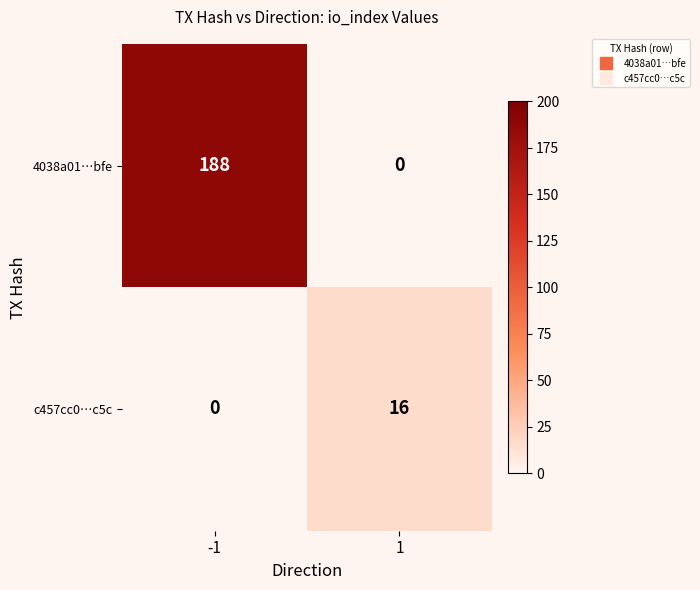

What is the approximate value of c457cc0…c5c at 1, to the nearest 5?

15